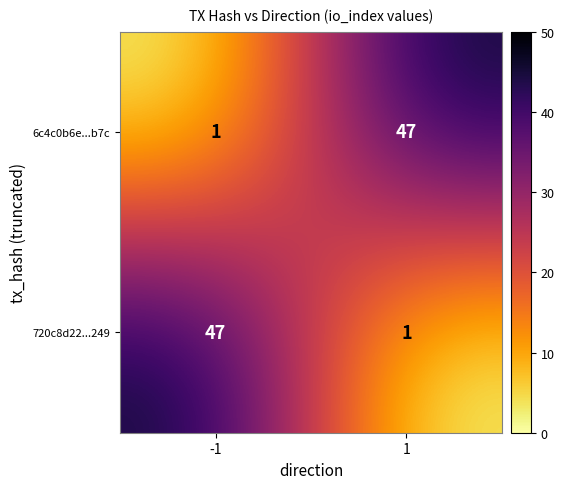

The value of 6c4c0b6e...b7c at 1 is 47. True or false?

True